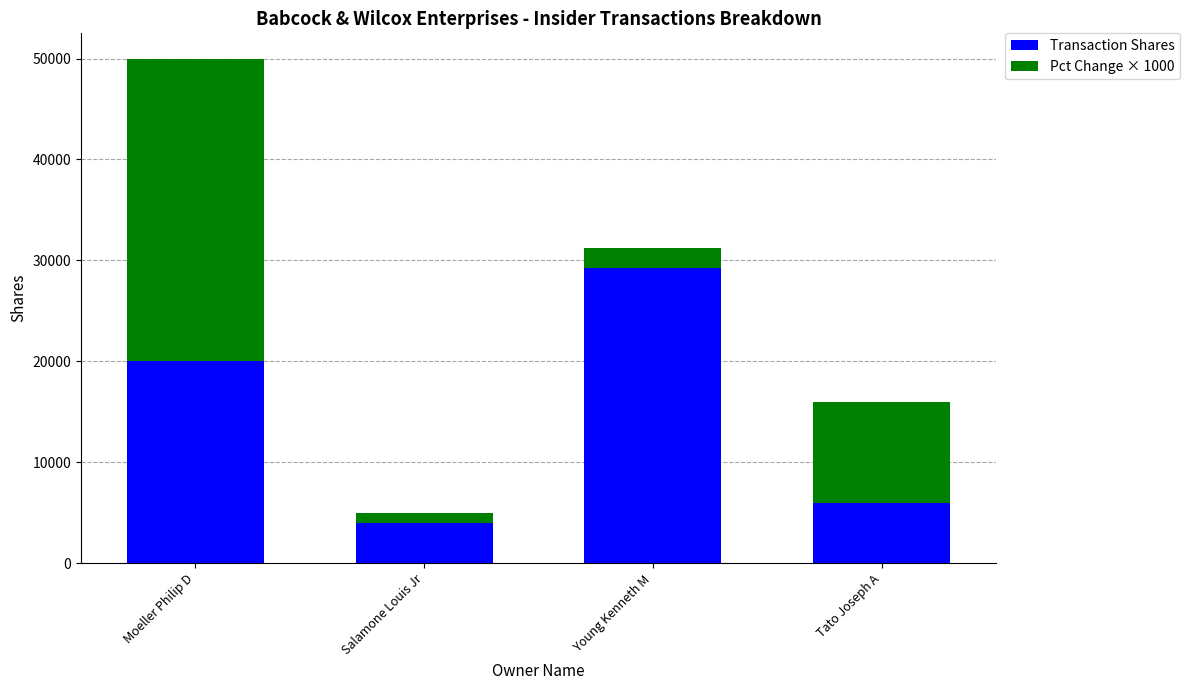

Rank the categories by Transaction Shares value from highest to lowest.

Young Kenneth M, Moeller Philip D, Tato Joseph A, Salamone Louis Jr